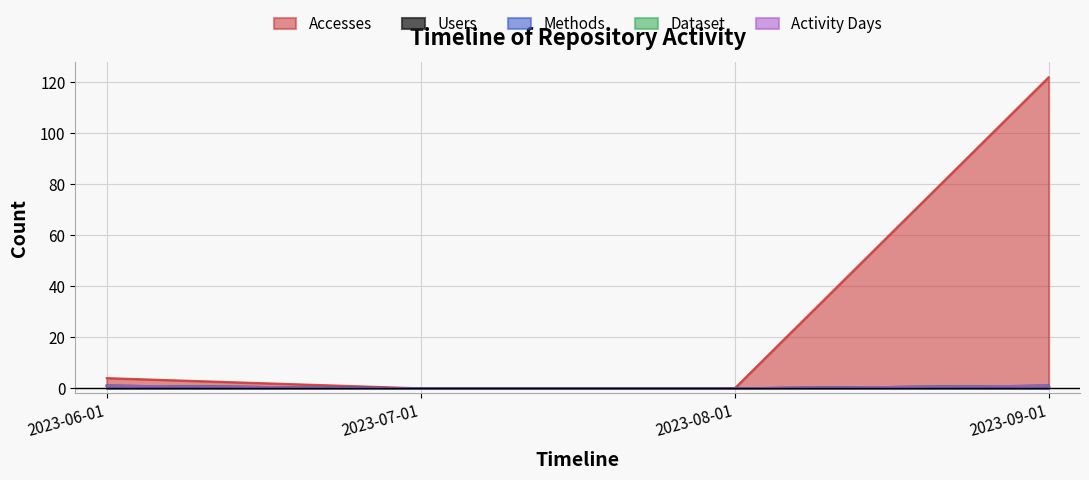

True or false: Methods and Dataset cross at least once.

False